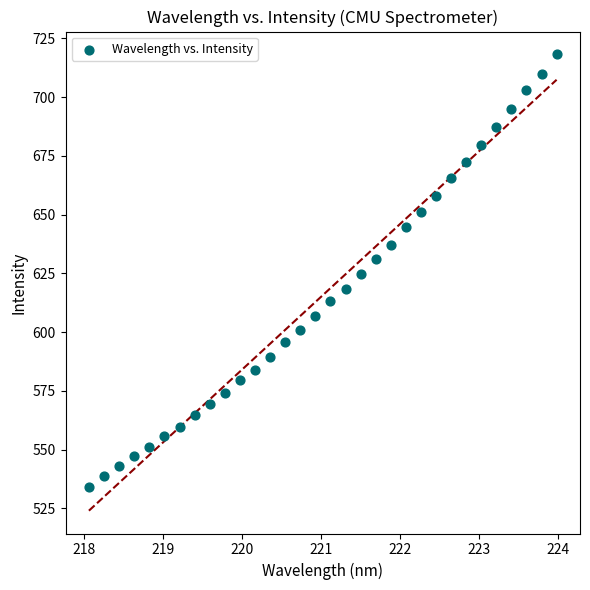

What is the range of X values (max minus min)?

5.9